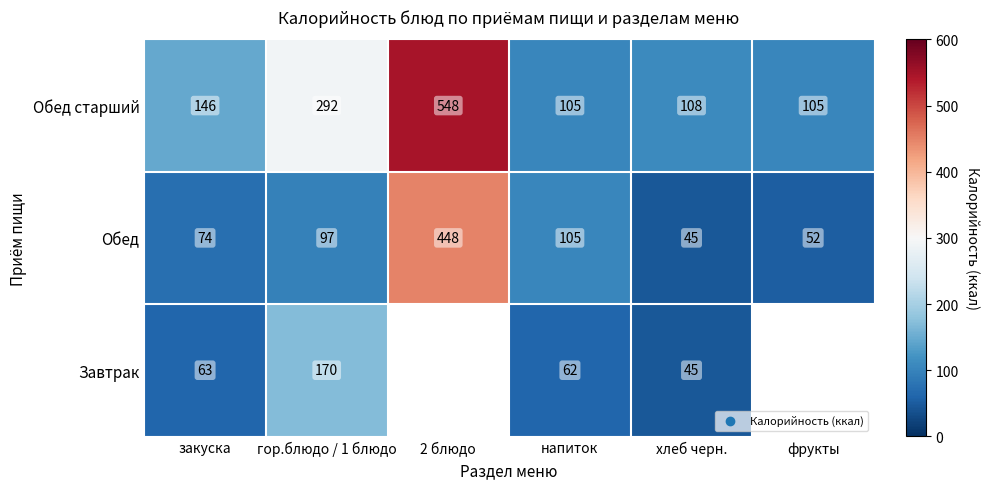

What is the sum of all Обед старший values?

1304